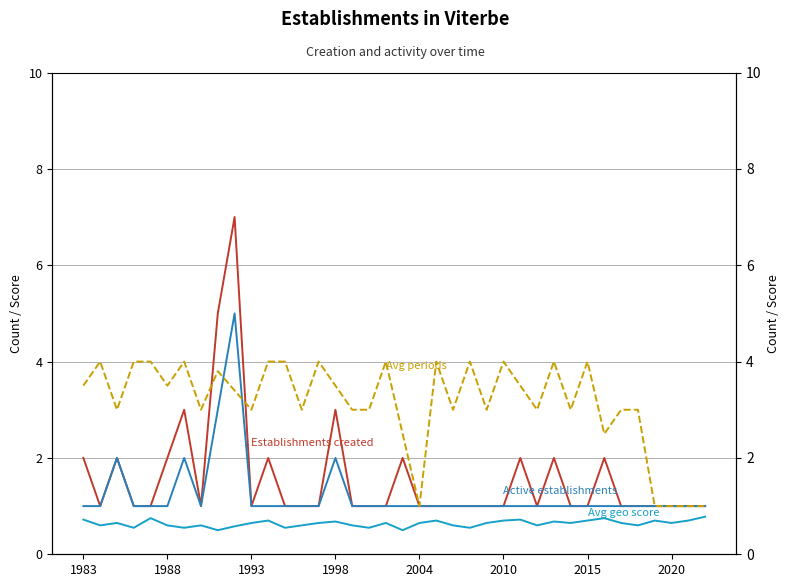

What is the difference between the maximum and minimum values in the Avg geo score series?

0.3